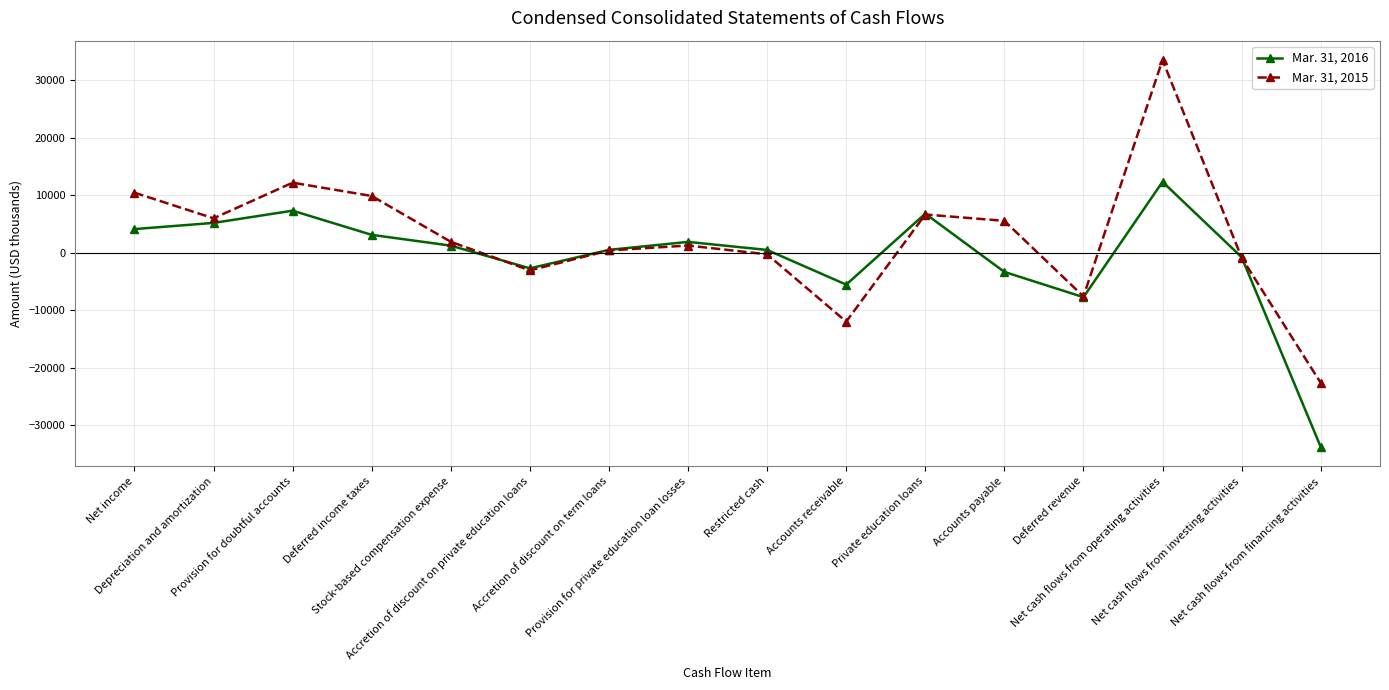

List the series in order of their peak value, lowest first.

Mar. 31, 2016, Mar. 31, 2015